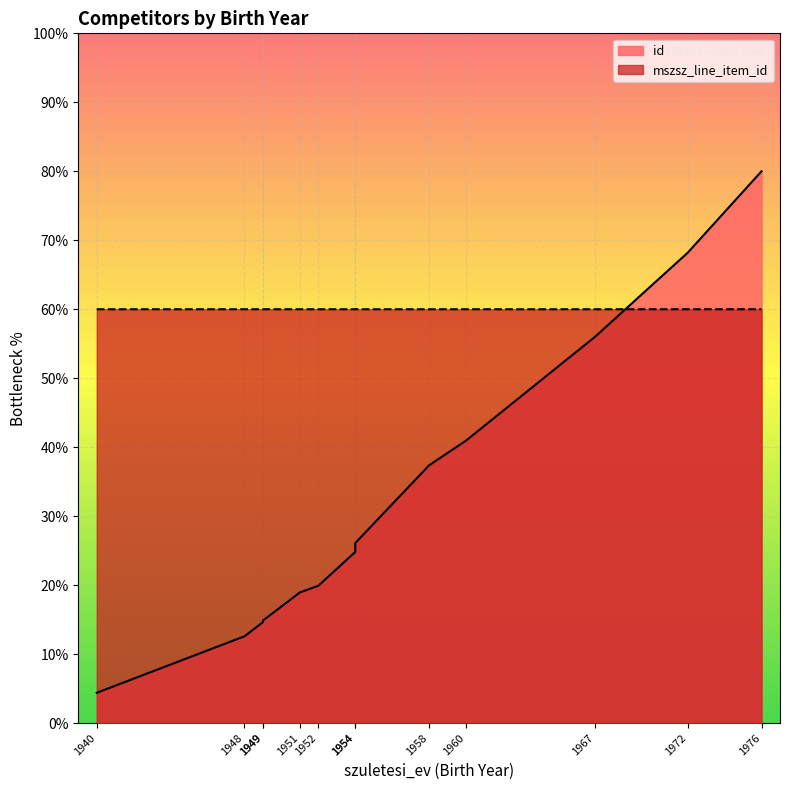

How many categories are shown in the chart?

13